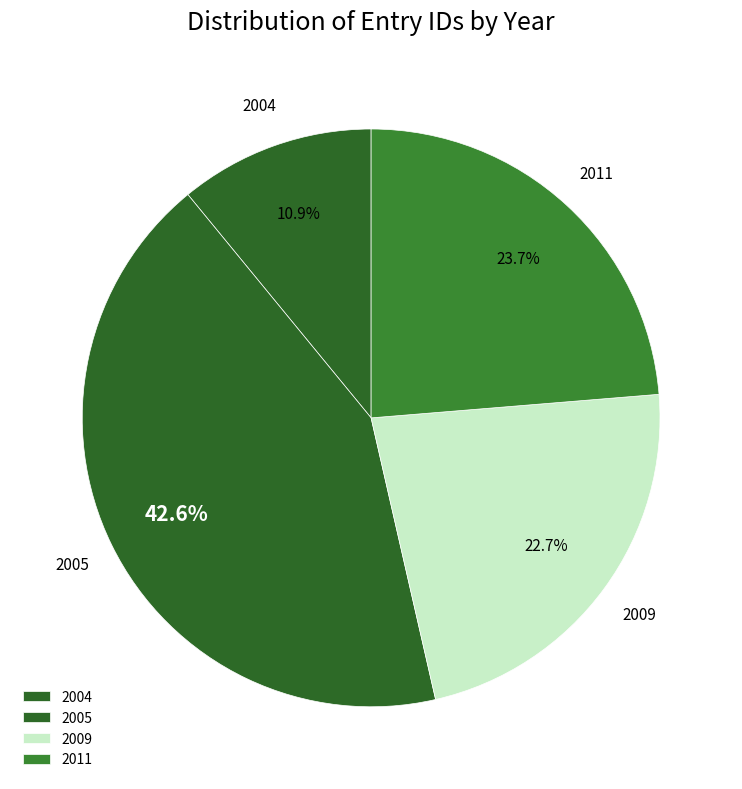

How many segments does this pie chart have?

4